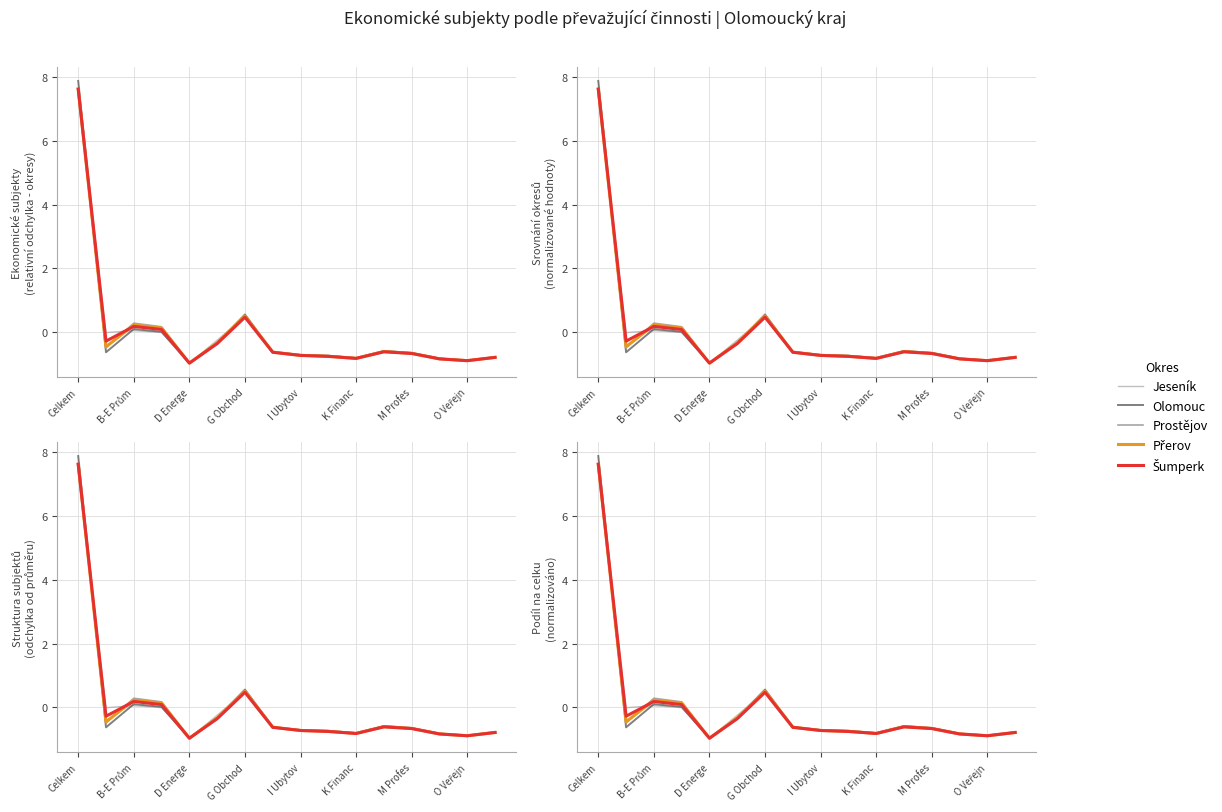

Does the chart display data point markers on the line(s)?

No